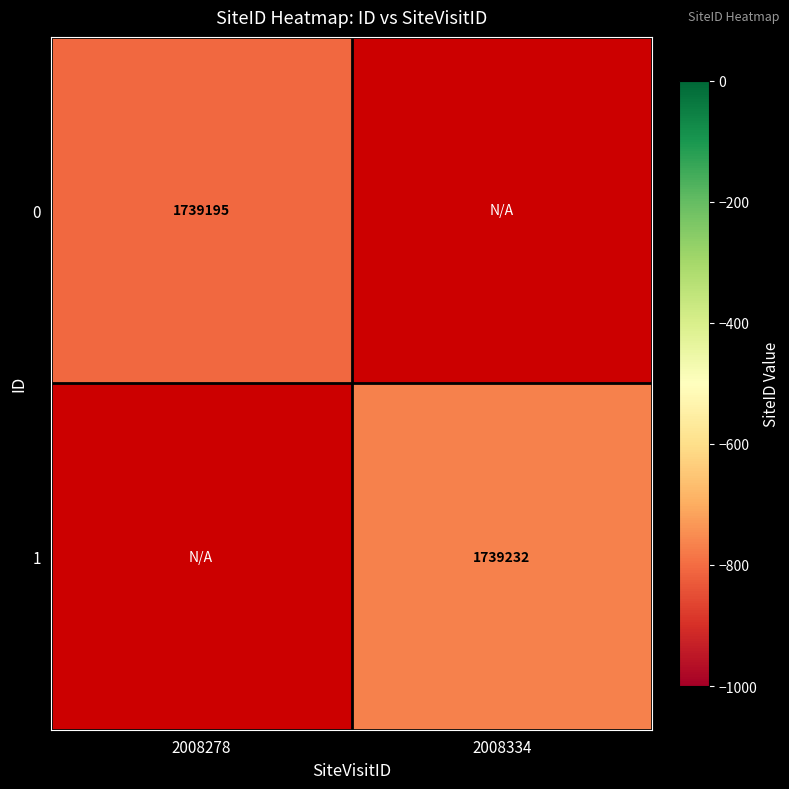

The 0 series shows 972009.2 at 2008278. True or false?

False